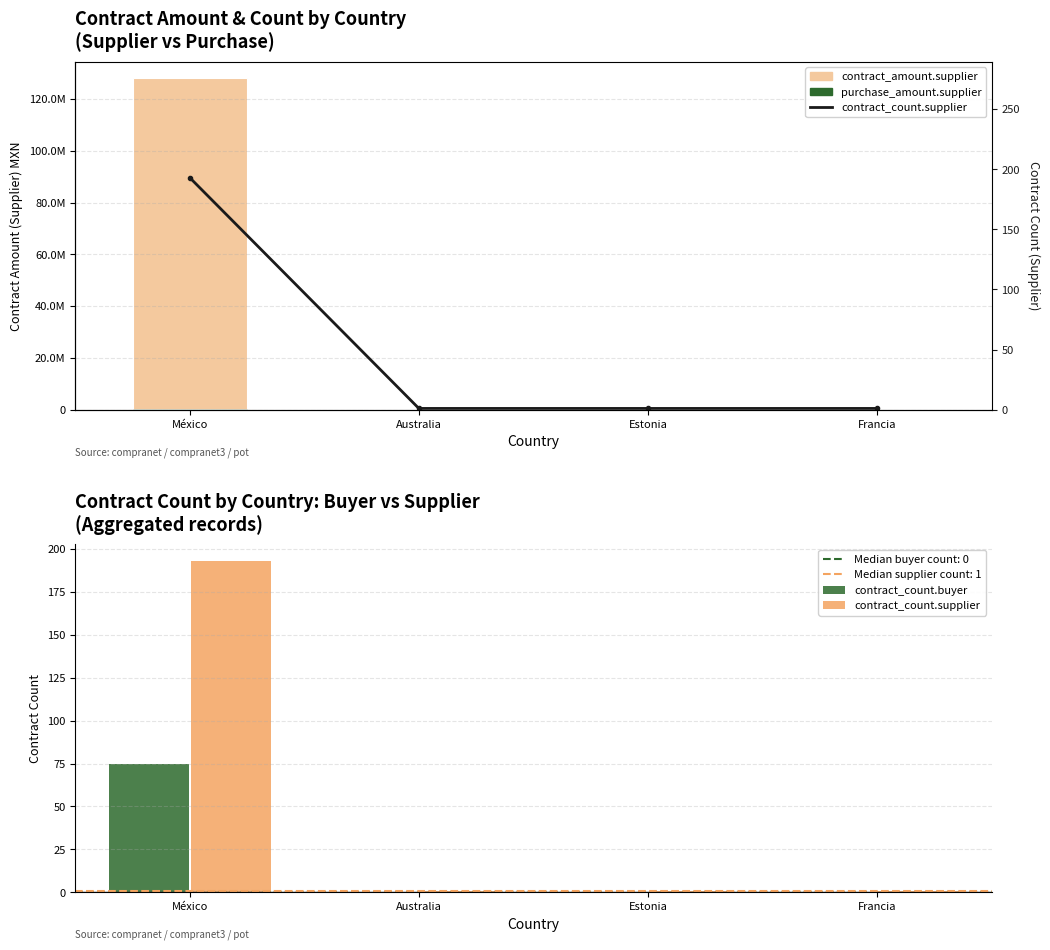

What is the label of the 3rd bar from the right?

Australia